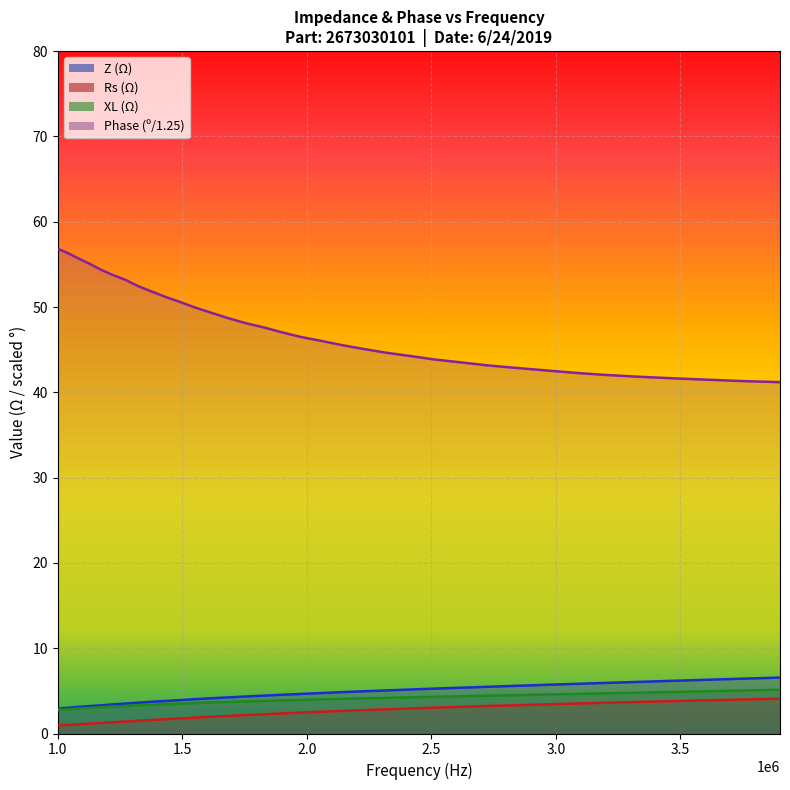

What is the maximum value shown in the chart?

56.8